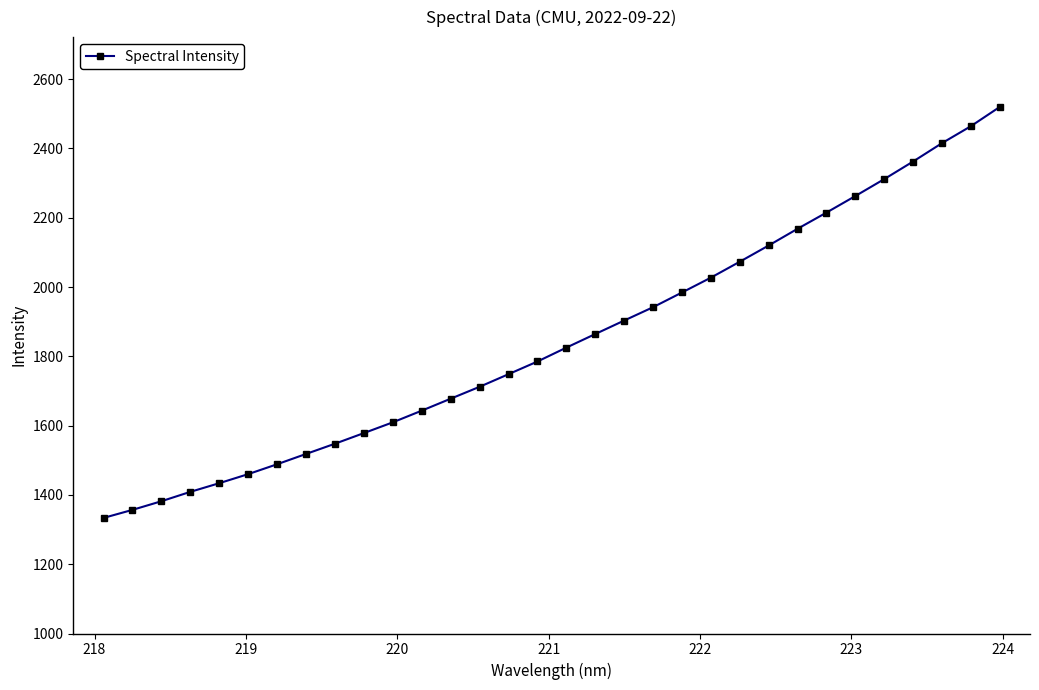

Reading left to right, list all the values displayed in this chart.

1333.6	1356.9	1381.8	1408.9	1433.9	1460.1	1488.6	1518.3	1547.9	1578.6	1609.6	1643.3	1677.8	1712.2	1748.6	1785.1	1825.2	1864.4	1903.3	1941.9	1984.3	2027.2	2073.1	2120.0	2168.2	2214.9	2262.7	2311.5	2362.4	2415.3	2464.3	2519.8